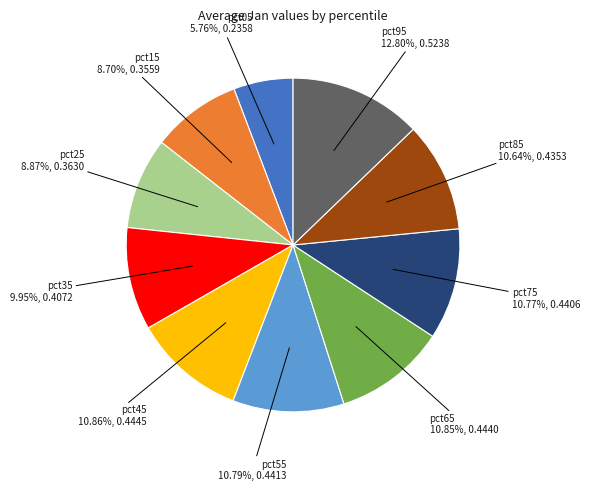

Is there a majority slice in this chart?

No